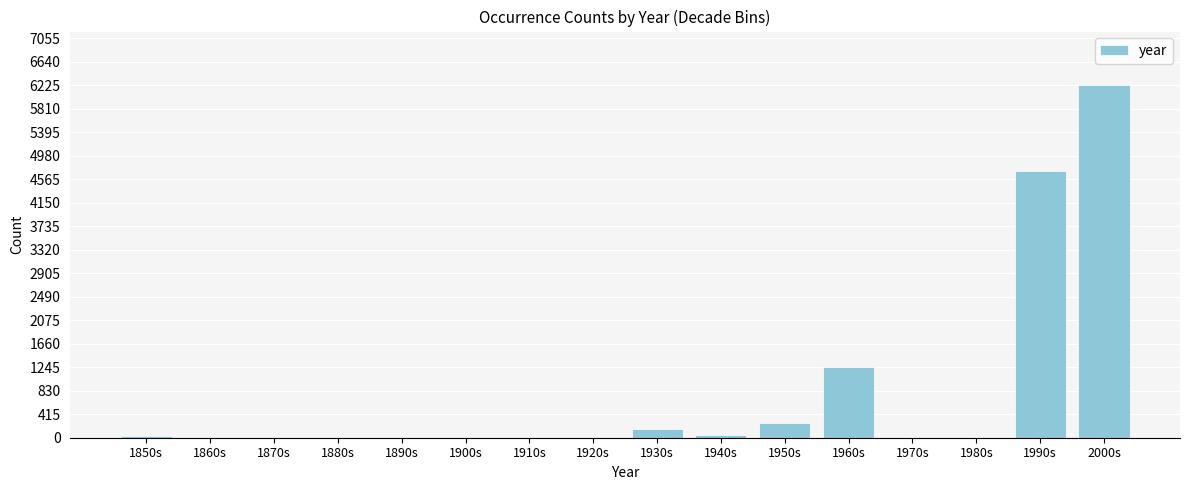

What is the sum of the values at 1960s and 1930s?

1405